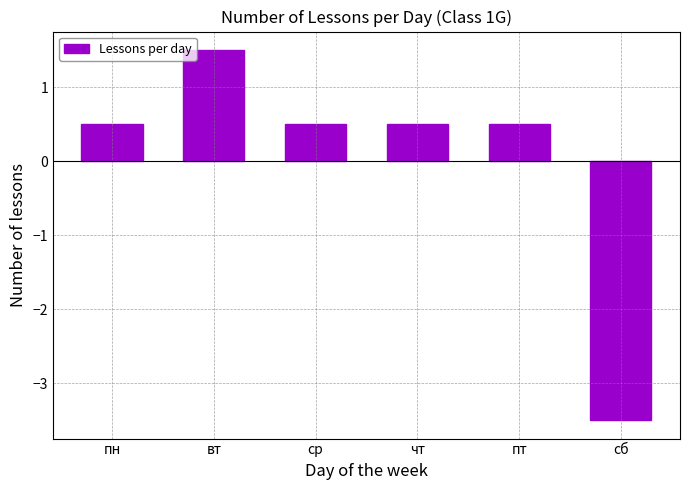

What is the sum of the values at сб and ср?

-3.0